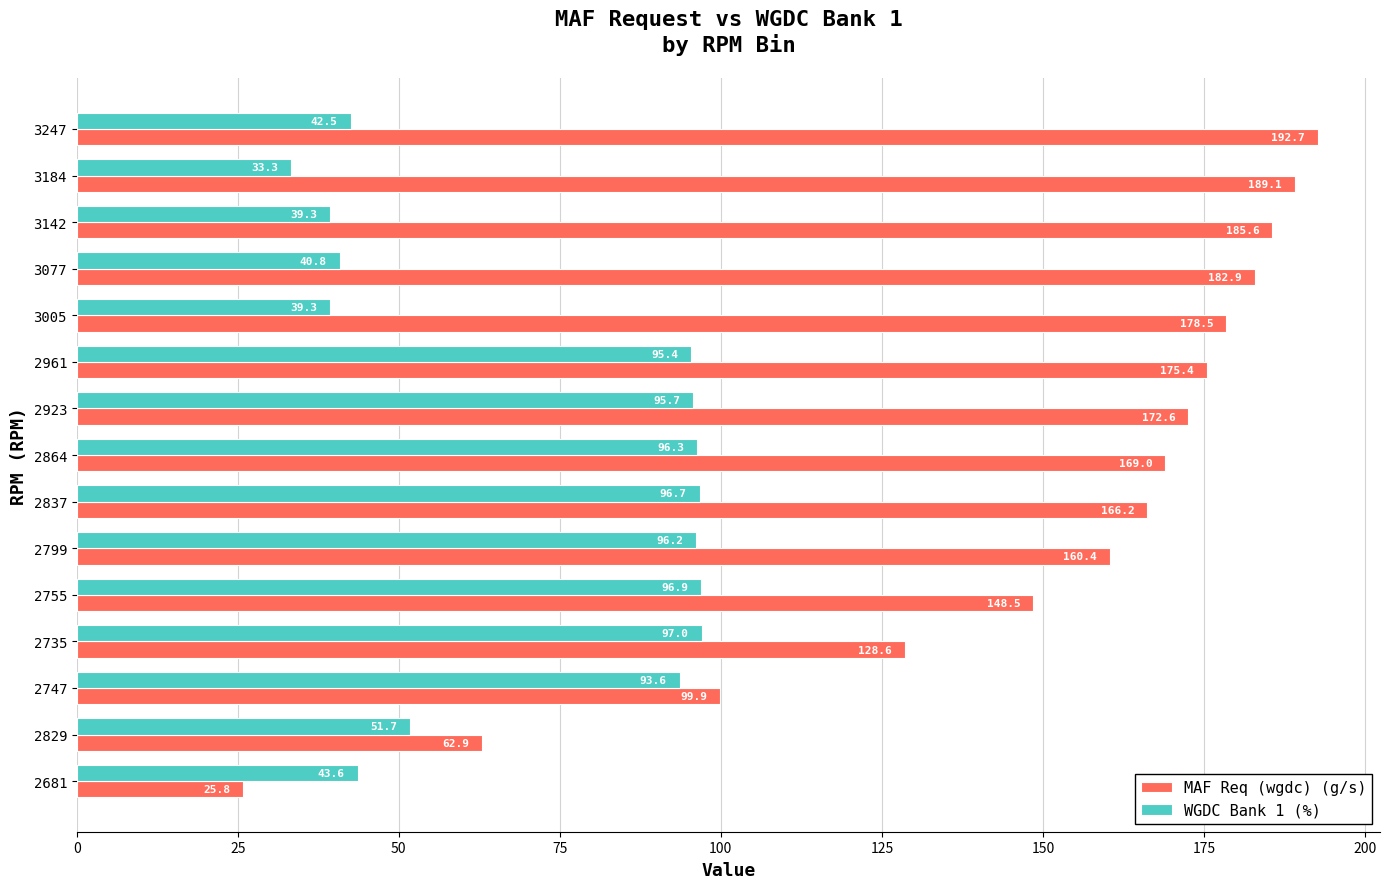

At how many categories does at least one series exceed 92?

13